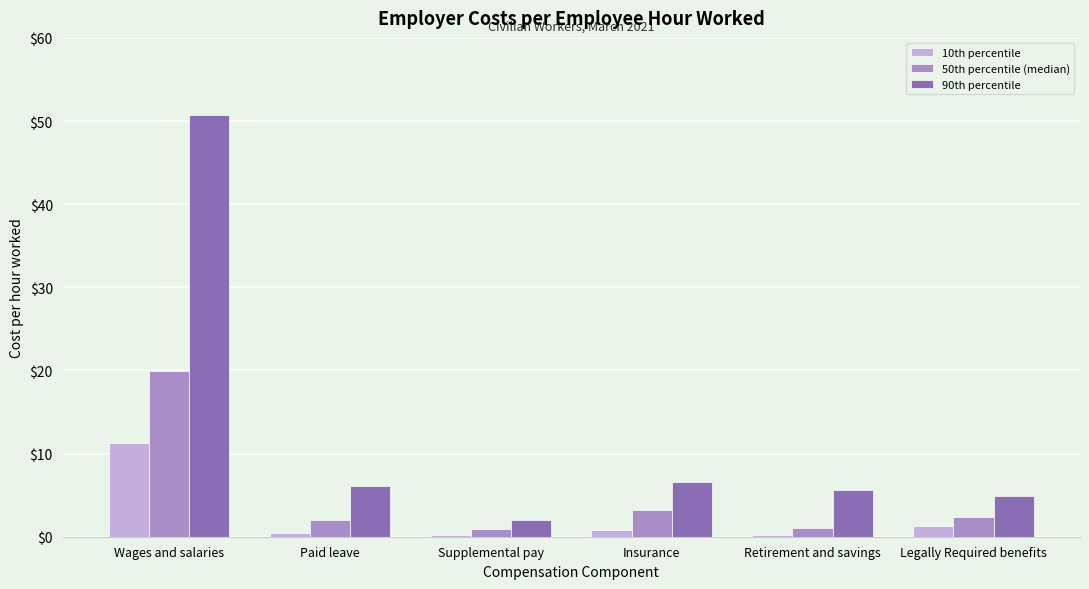

Between Paid leave and Supplemental pay, which series saw the biggest shift?

90th percentile